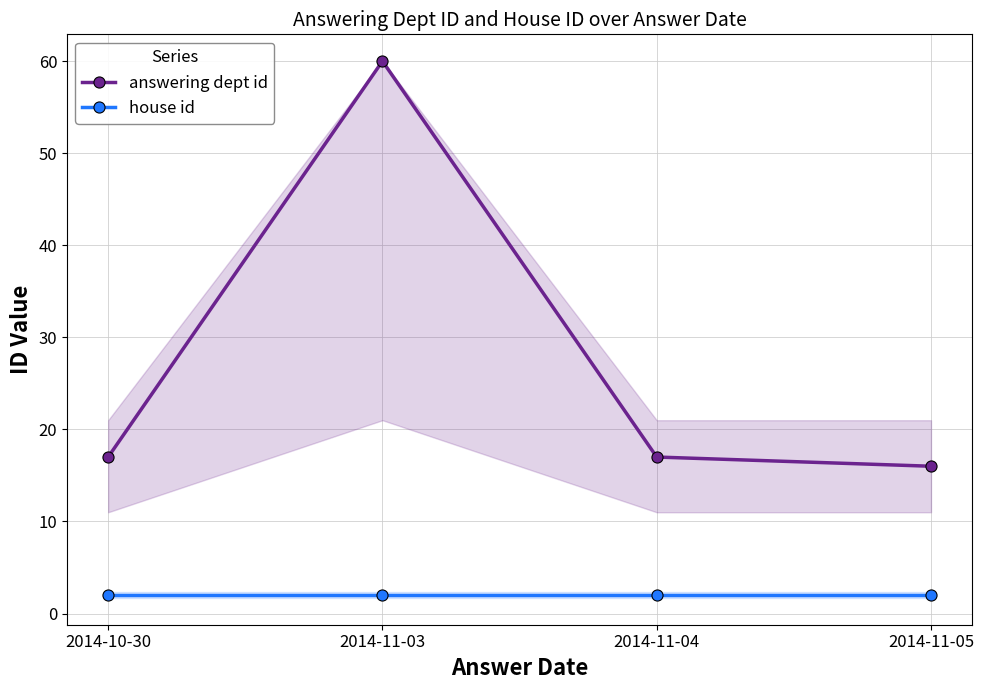

What is the value of the answering dept id point at the 4th from the left?

16